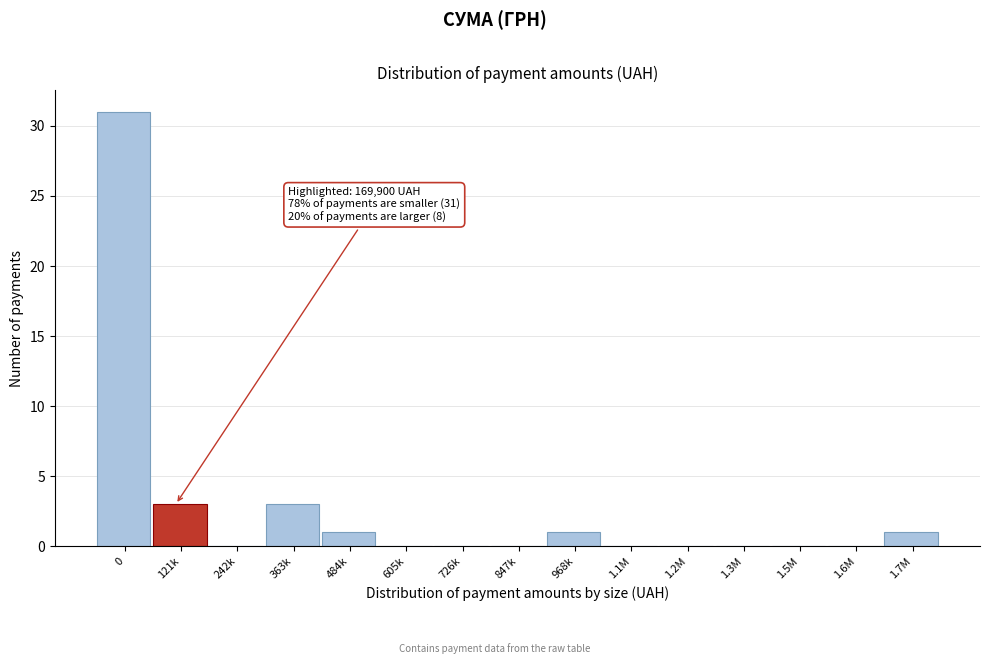

Reading left to right, list all the values displayed in this chart.

0=31	121k=3	242k=0	363k=3	484k=1	605k=0	726k=0	847k=0	968k=1	1.1M=0	1.2M=0	1.3M=0	1.5M=0	1.6M=0	1.7M=1